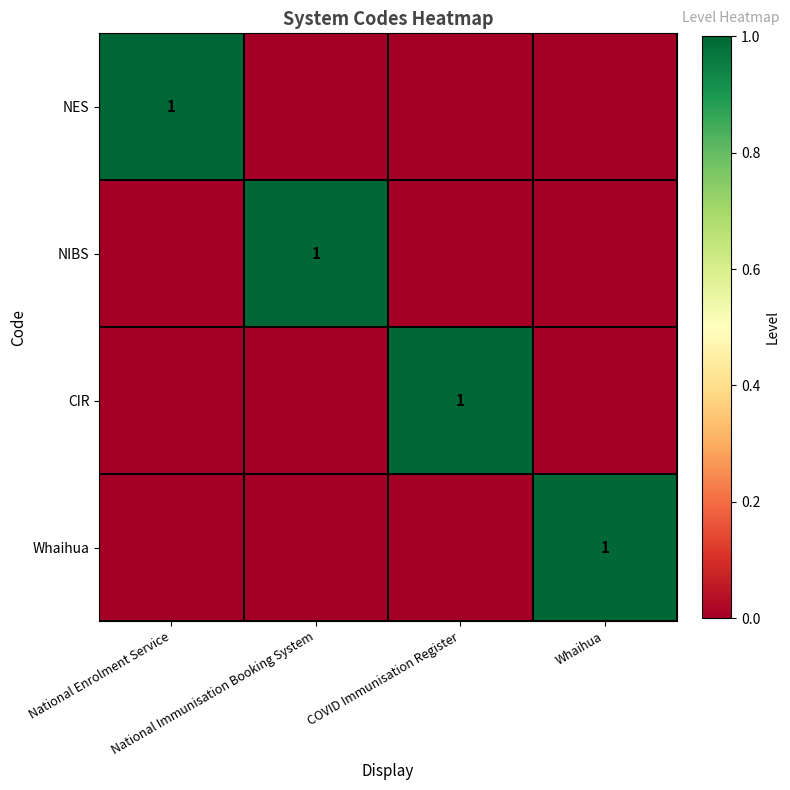

Between Whaihua and National Immunisation Booking System, which is larger?

Whaihua